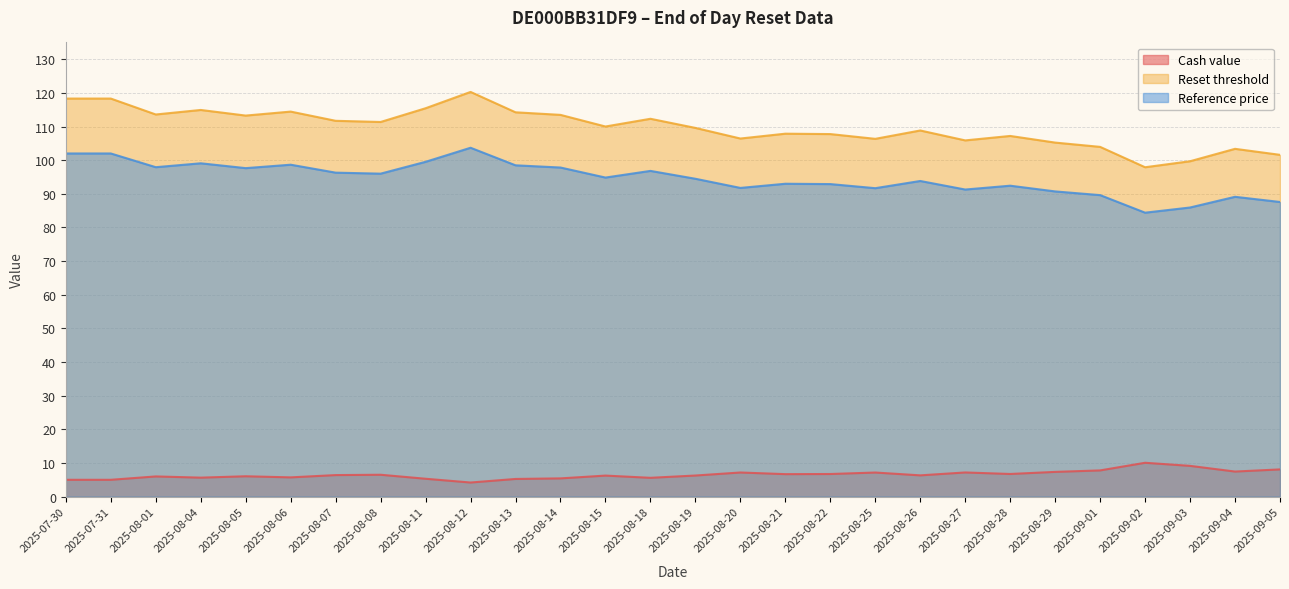

Where is Cash value nearest to the value 7?

2025-08-25